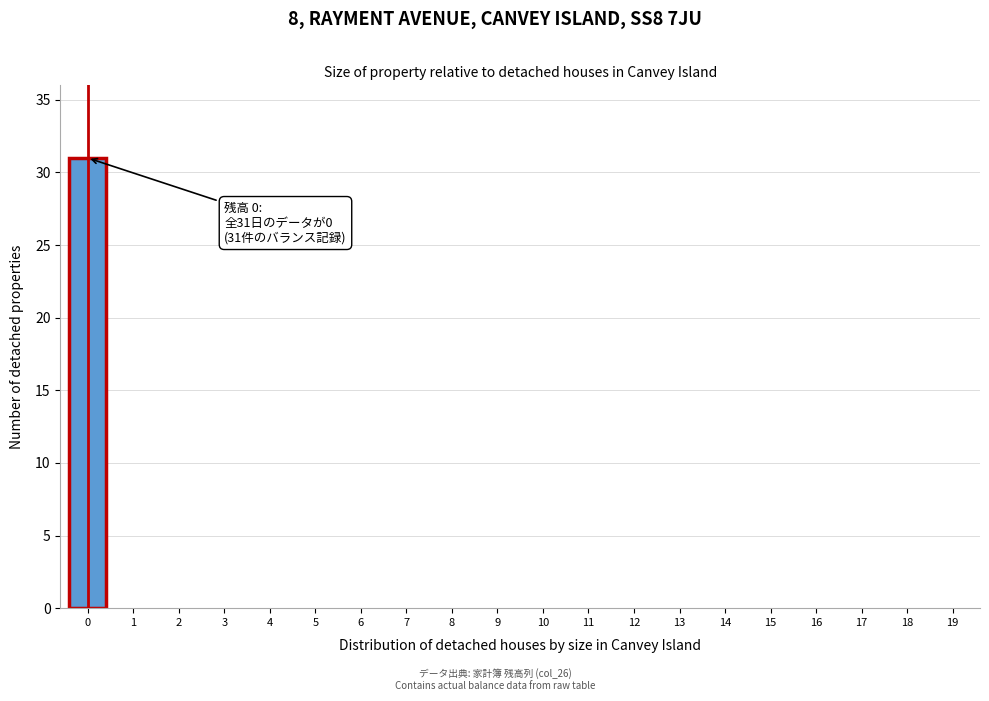

Reading left to right, list all the values displayed in this chart.

0=31	1=0	2=0	3=0	4=0	5=0	6=0	7=0	8=0	9=0	10=0	11=0	12=0	13=0	14=0	15=0	16=0	17=0	18=0	19=0